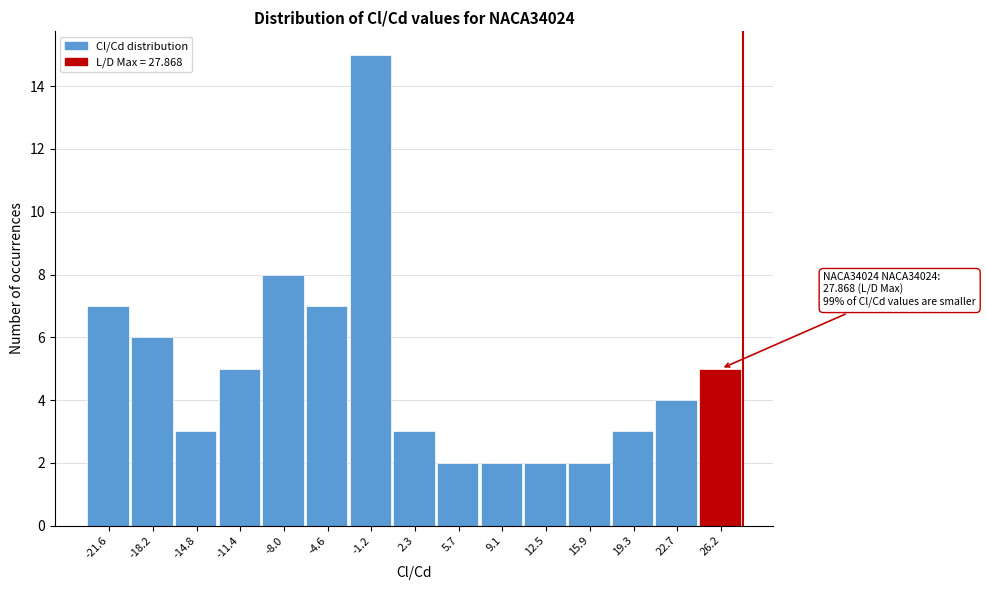

Which range on the x-axis has the tallest bar?

-3.0 to 0.5